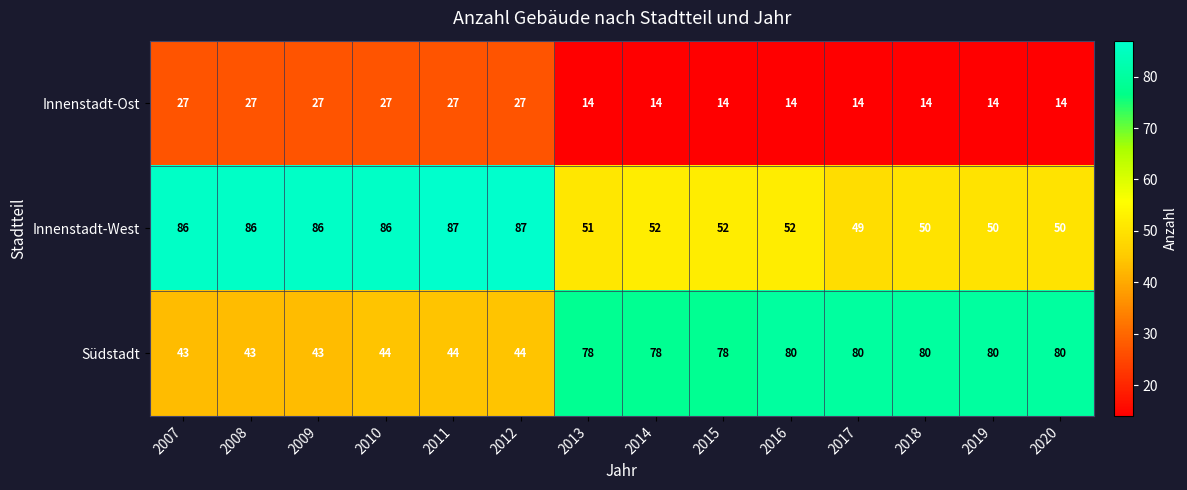

What is the average value of the Innenstadt-West series?

66